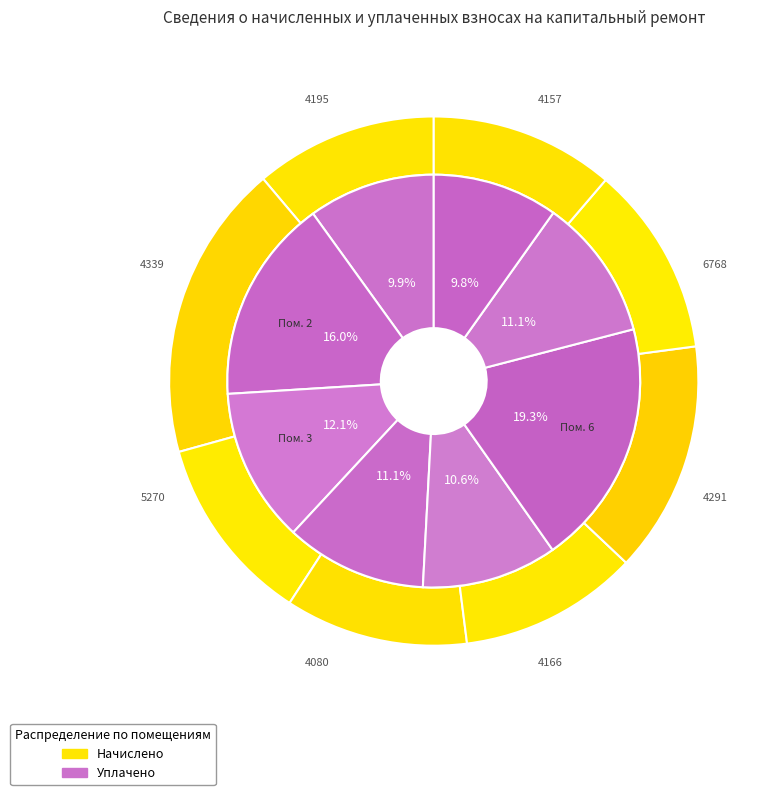

What percentage is the 4 slice, to the nearest percent?

11%